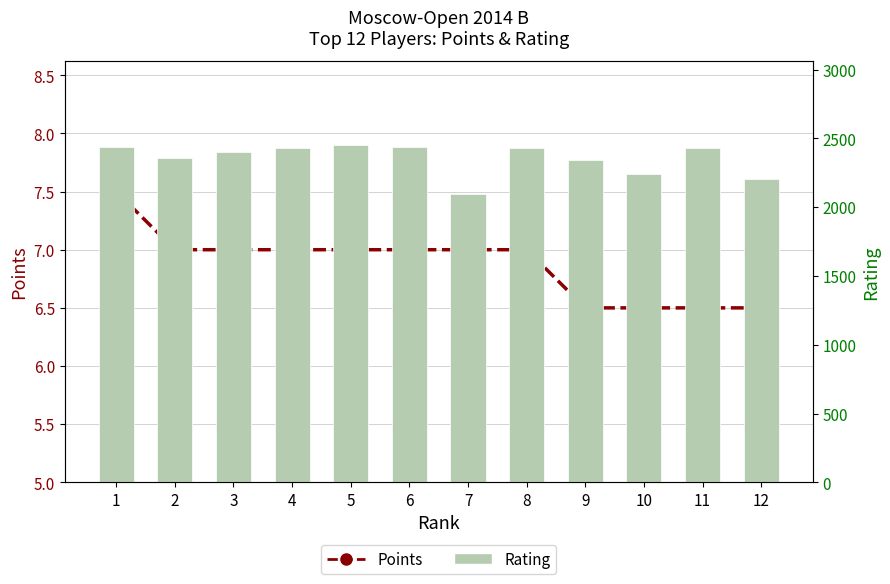

What is the difference between the highest and lowest values at 1?

2430.5